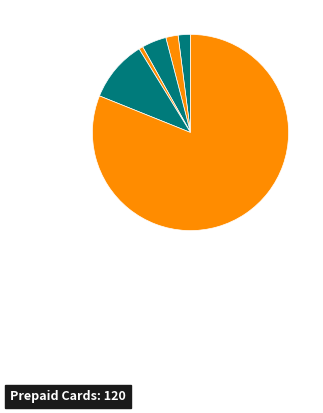

Rank the categories by value from lowest to highest.

CVV2/CVC2/CID, American Express AAV, American Express SafeKey, AVS, General Authorization Response, Prepaid Cards